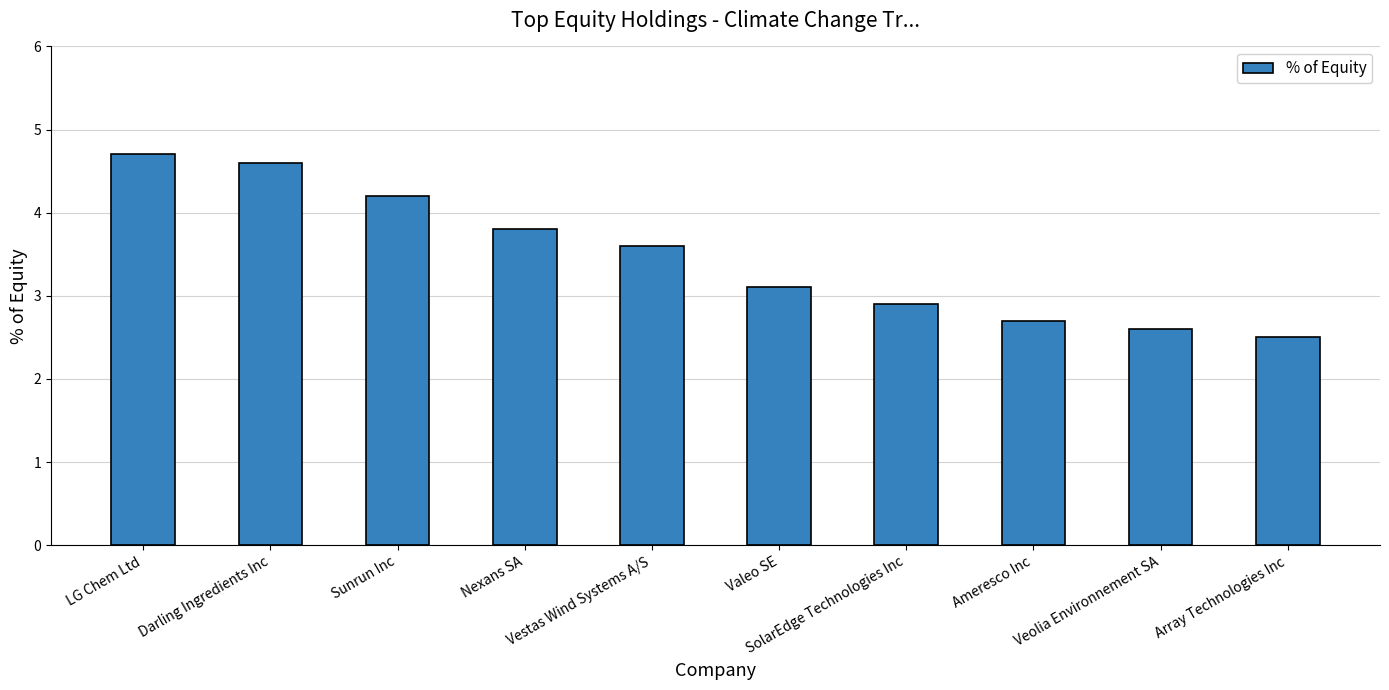

At which category does the chart reach its peak across all series?

LG Chem Ltd